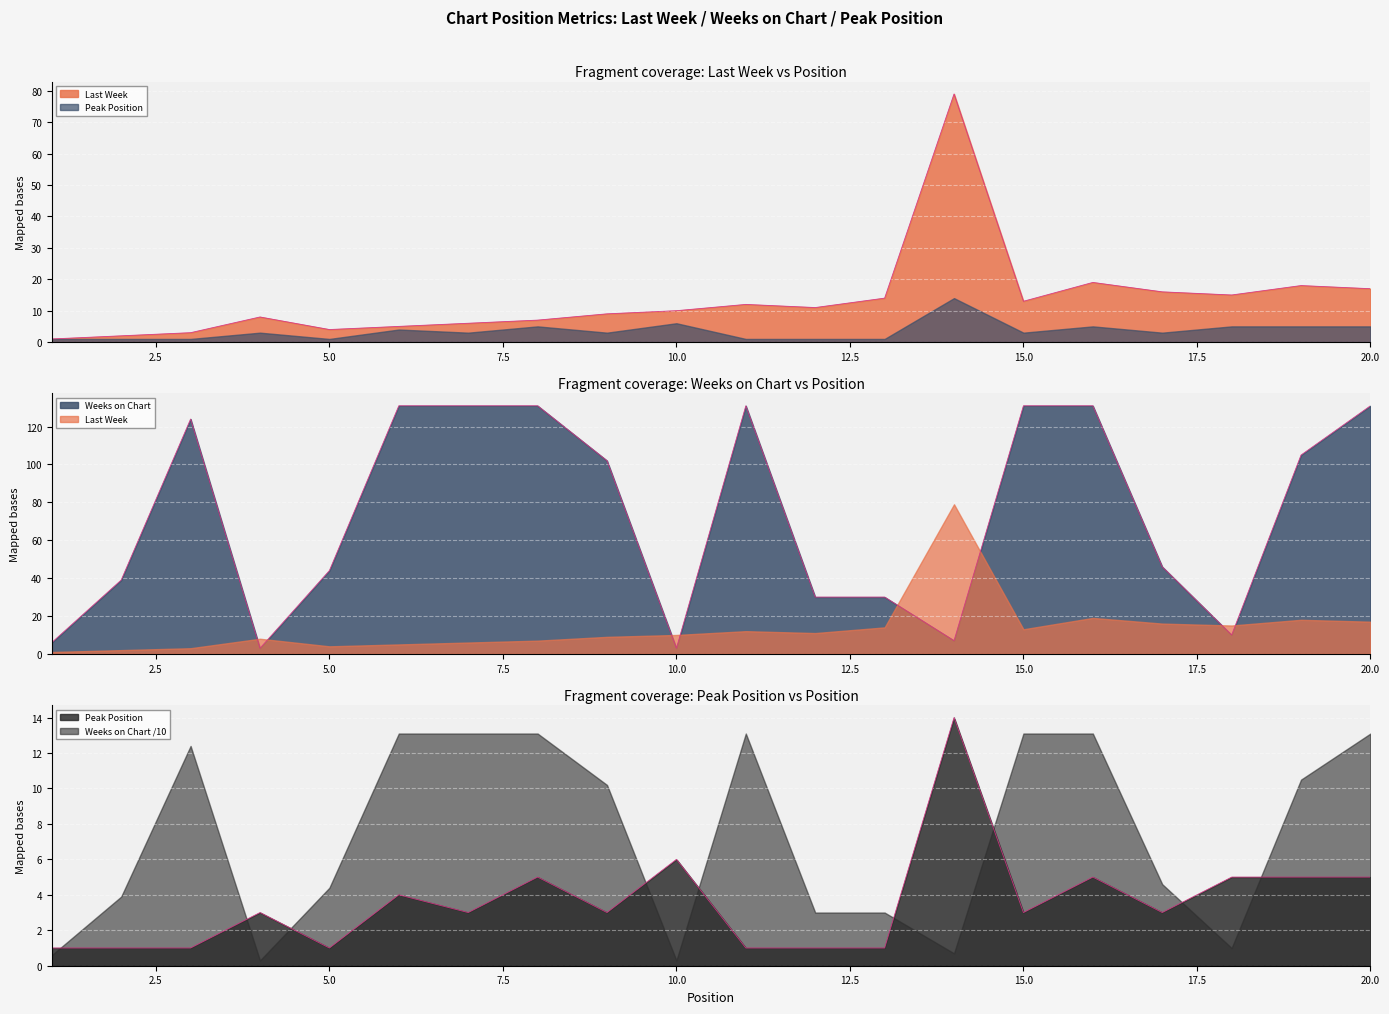

At which category does the chart reach its peak across all series?

6